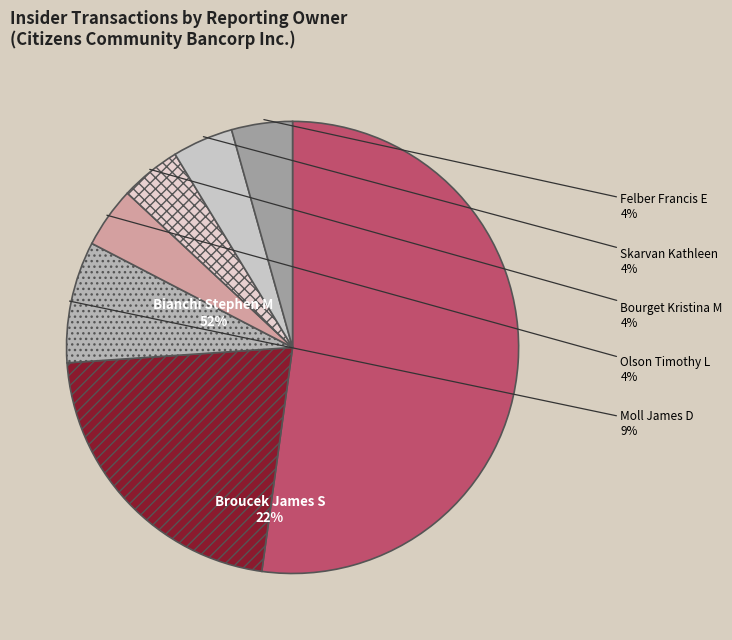

Which category accounts for the majority?

Bianchi Stephen M